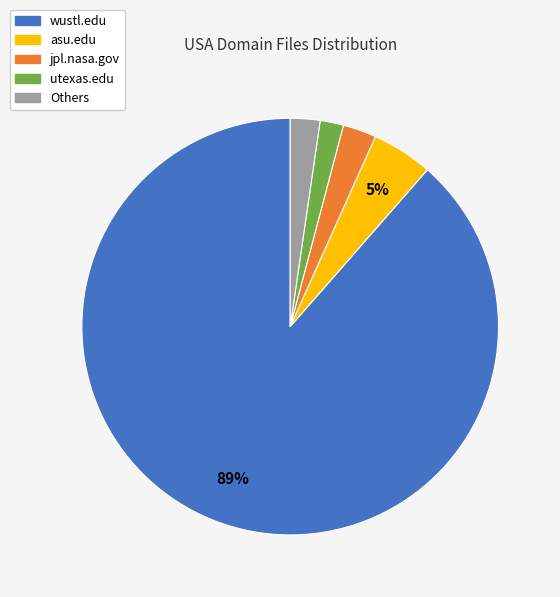

Is there a majority slice in this chart?

Yes